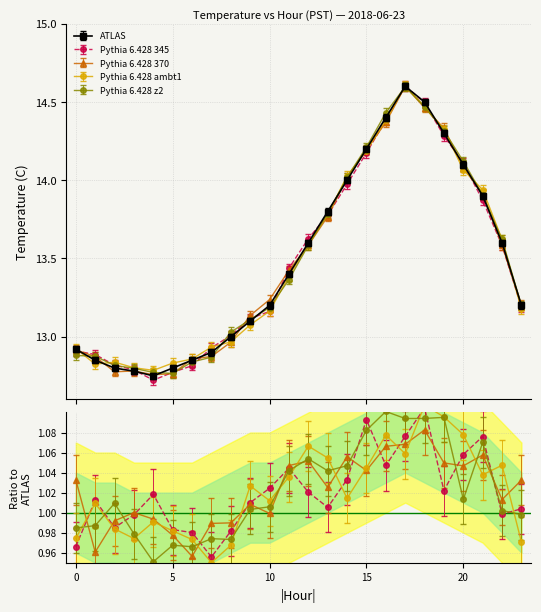

How many interior local peaks does the Hourly mean series have?

1